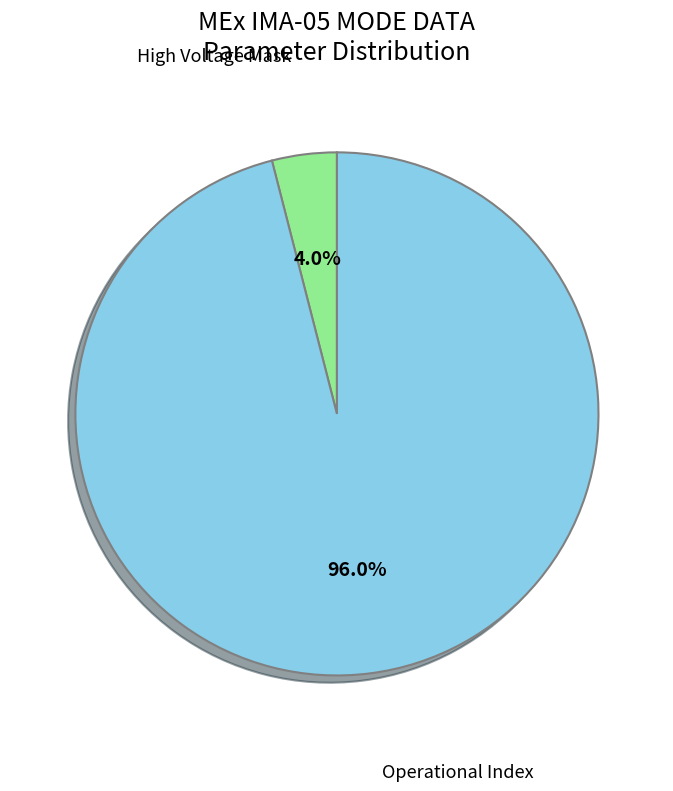

Is there a majority slice in this chart?

Yes